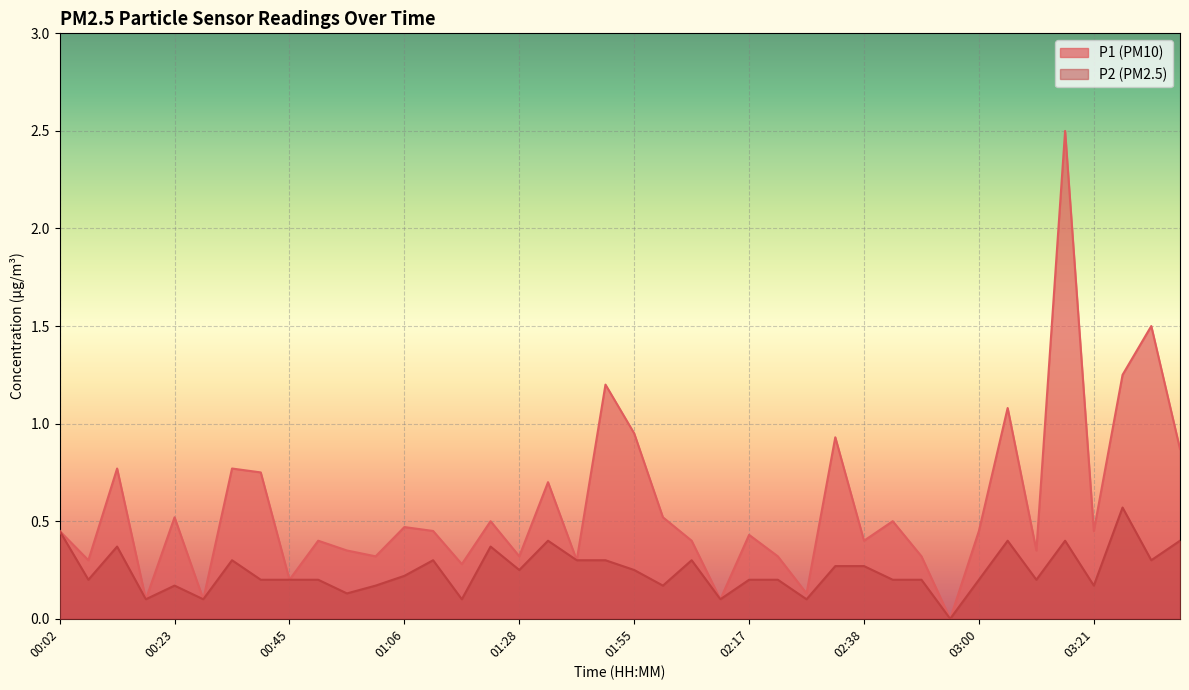

What position from the right is 02:44?

11